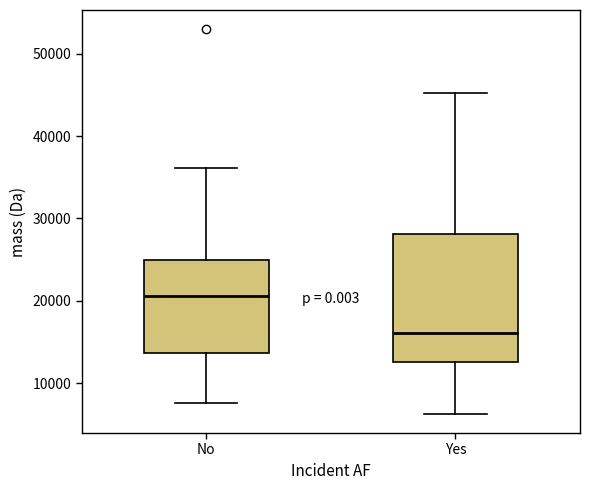

Which box has the highest median line?

No